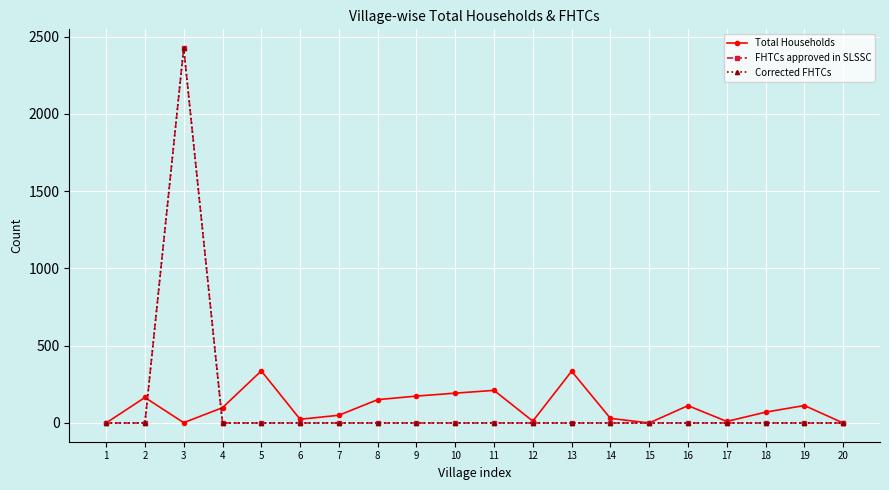

Does the chart have visible grid lines?

Yes